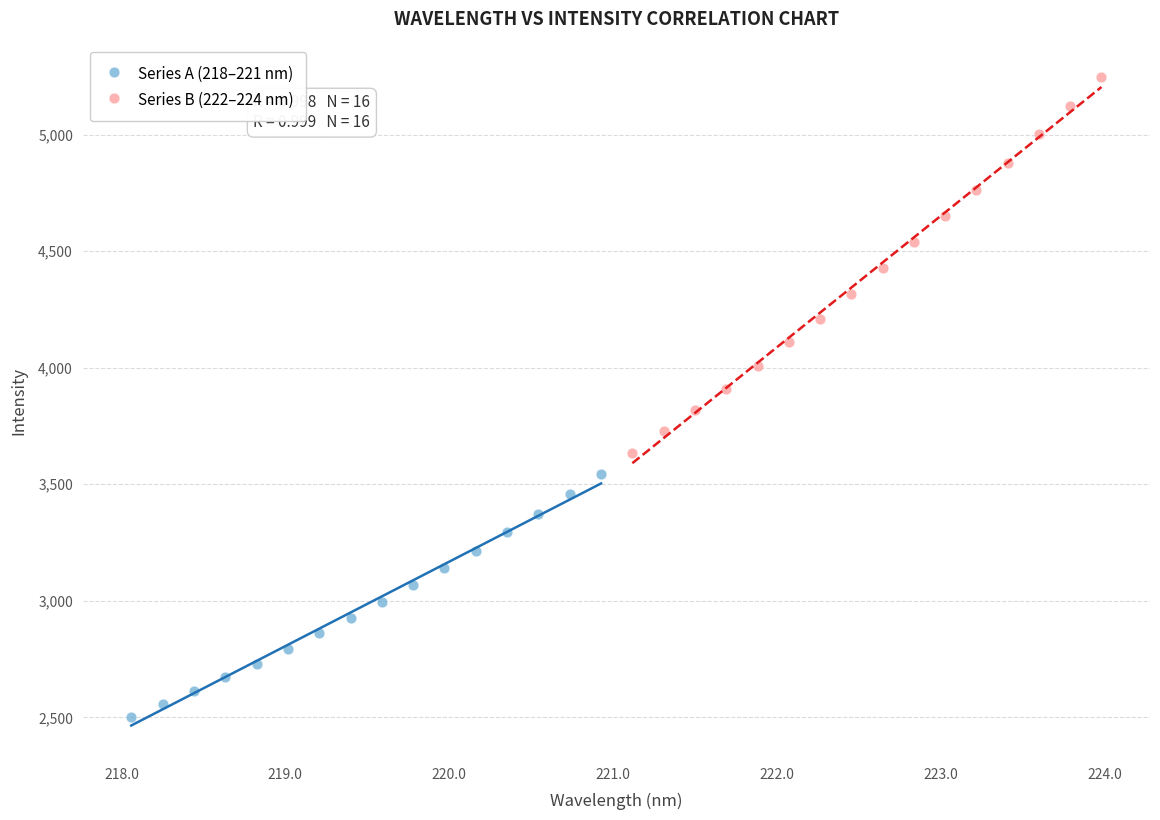

Which series has the widest spread of Y values?

Series B (222–224 nm)